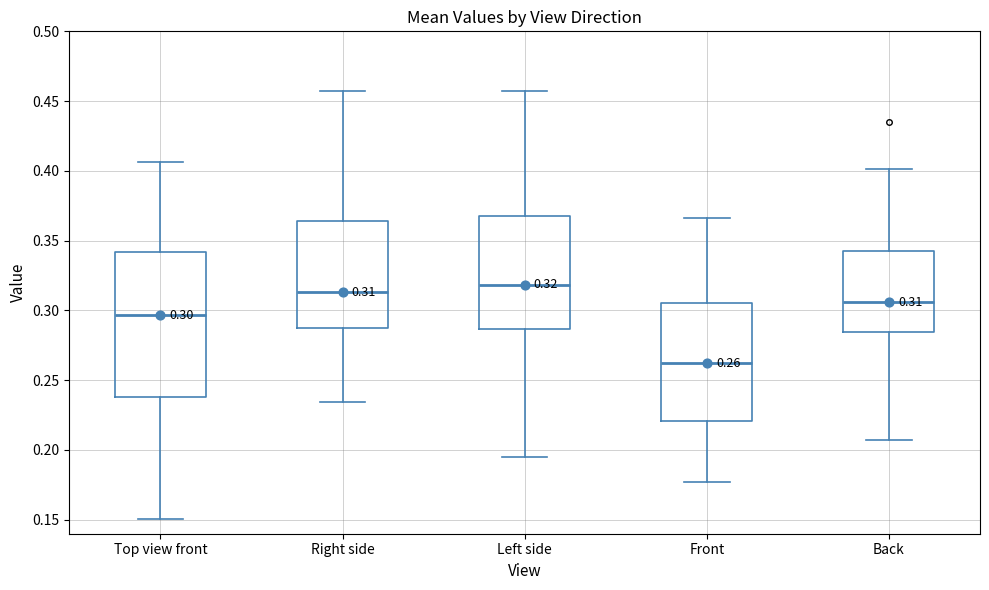

Which box has the lowest median line?

Front